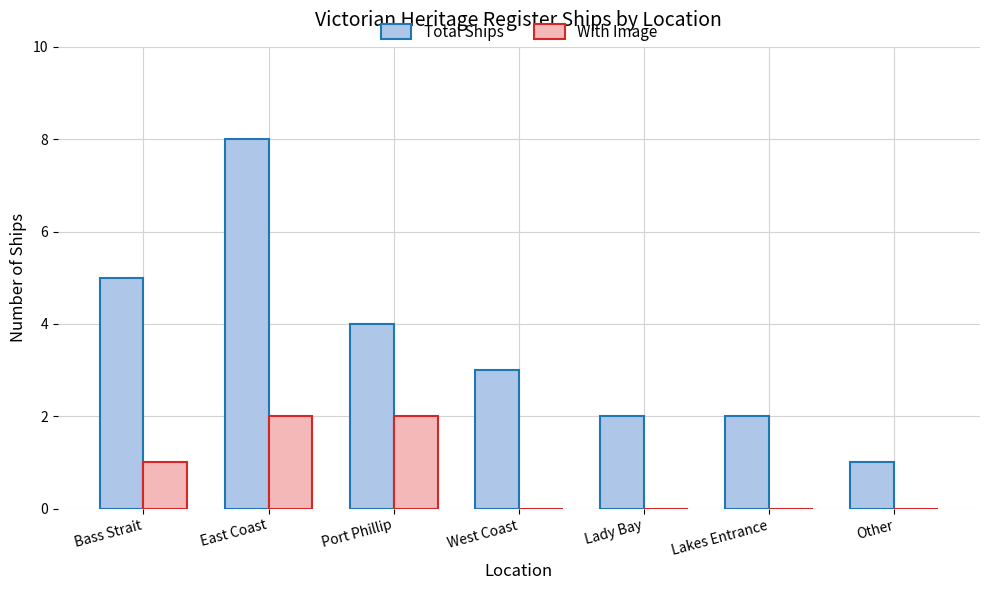

Count the number of categories in the chart.

7